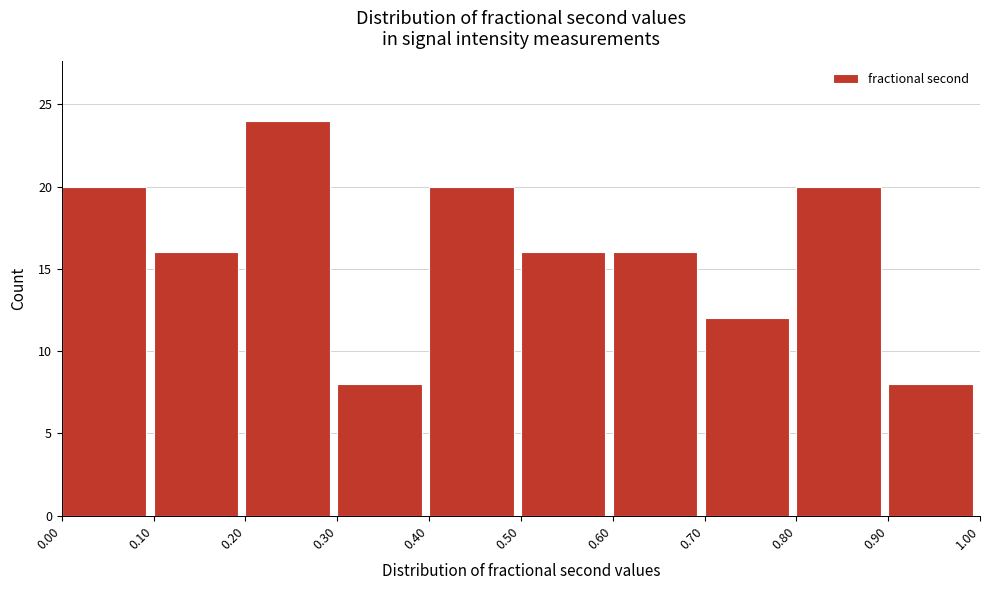

What is the height of the bar covering 0.50 to 0.60 on the x-axis? The values are not printed on the chart, so give them approximately, as read against the axis.

16